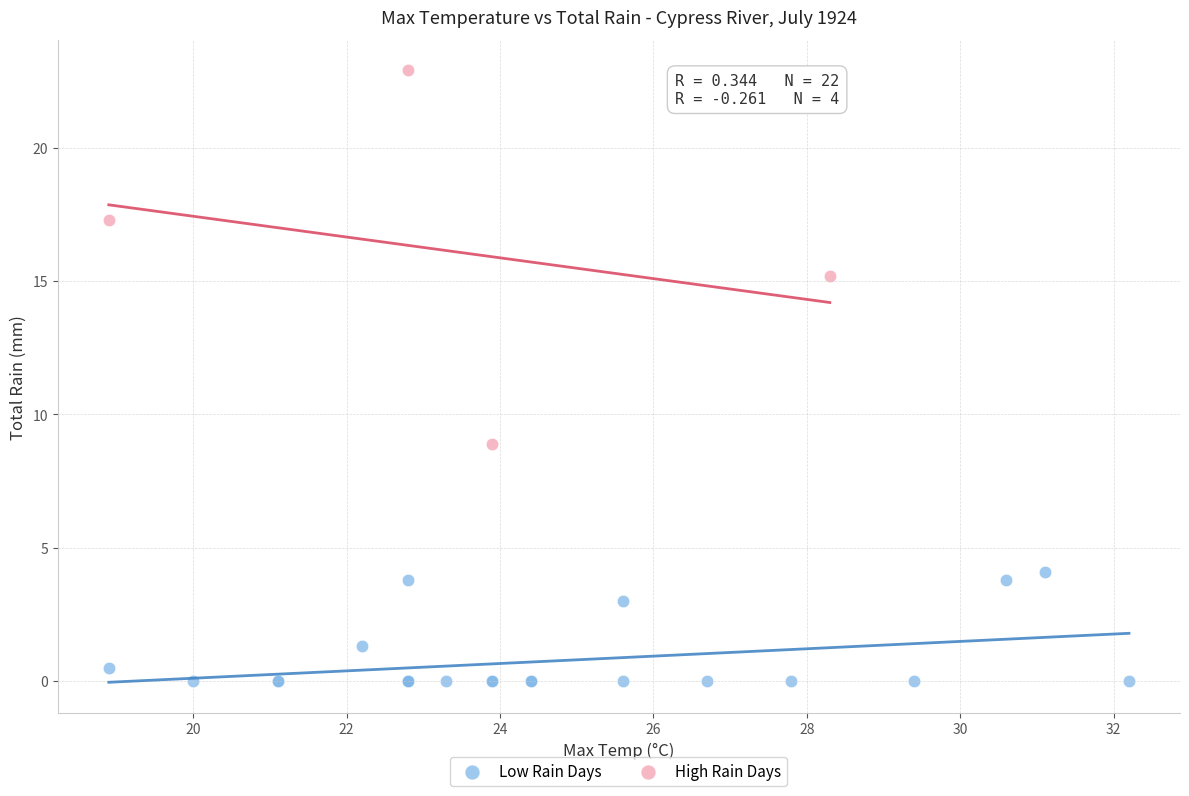

Which series contains the lowest Y value?

Low Rain Days